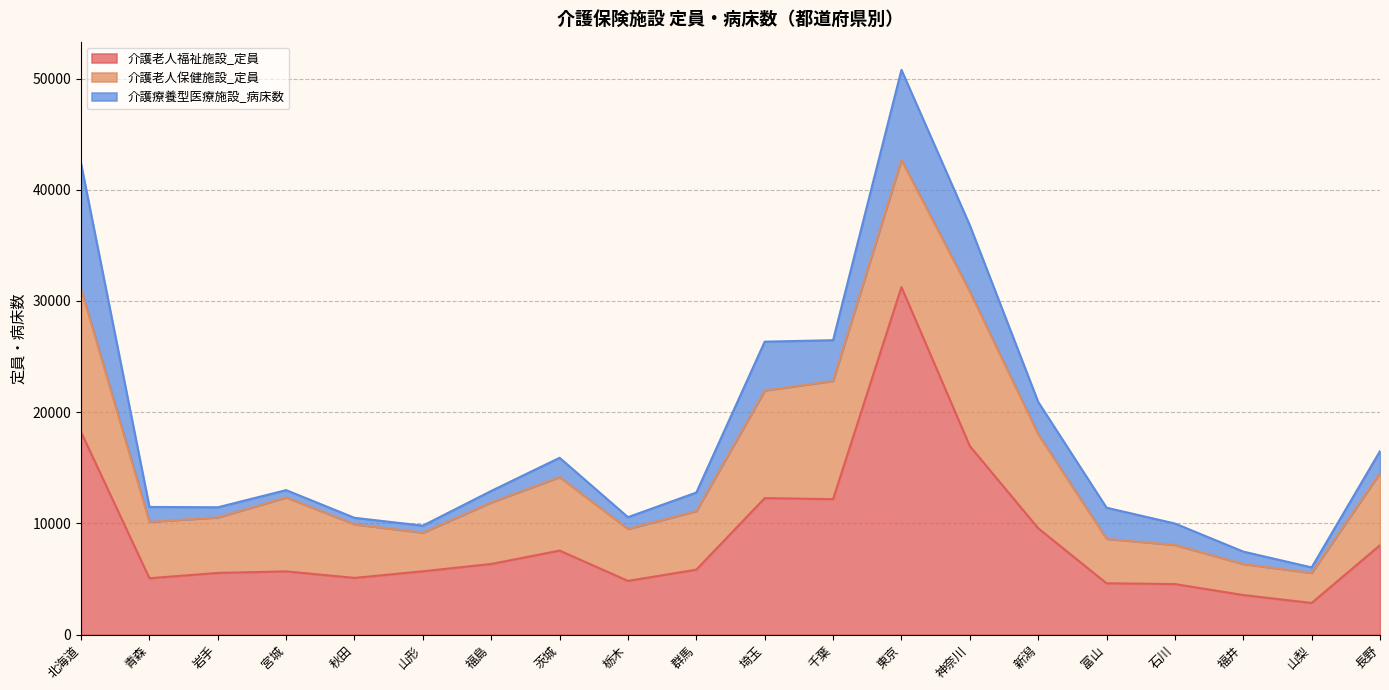

Does the chart have visible grid lines?

Yes